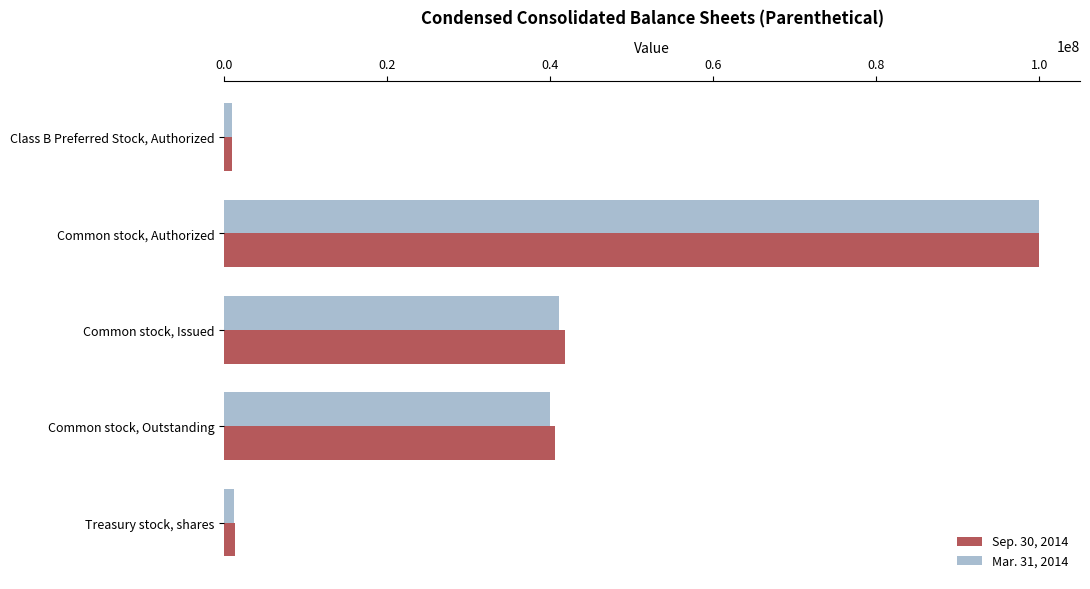

At which category is the sum across all series the highest?

Common stock, Authorized